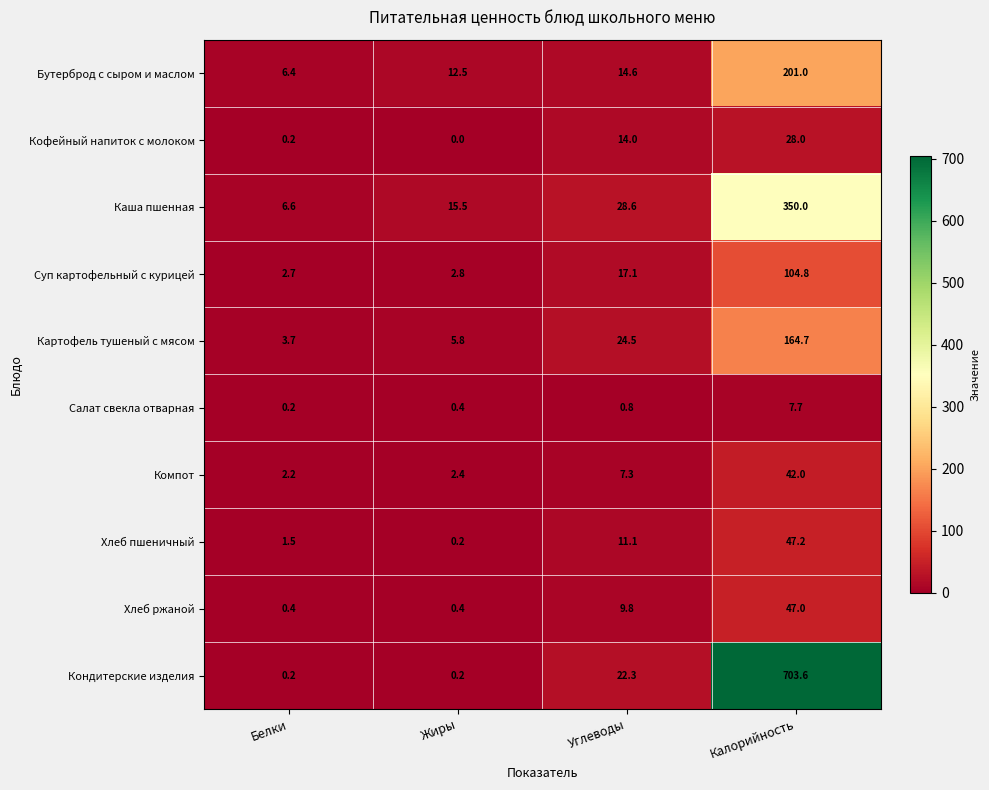

The value of Каша пшенная at Углеводы is 17.4. True or false?

False